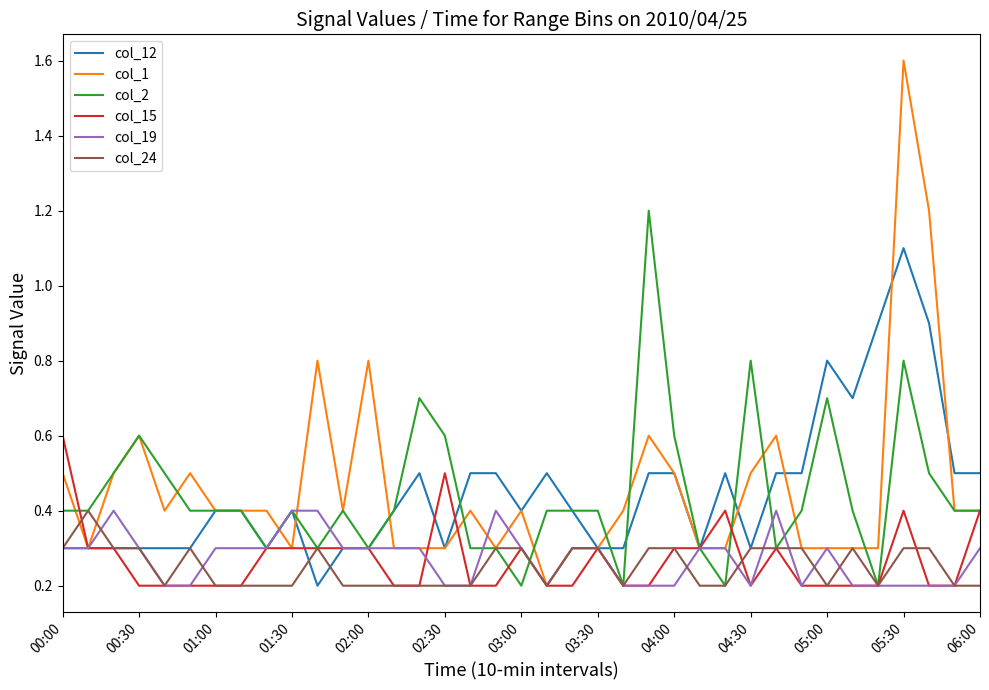

Which series has the largest range (max minus min)?

col_1